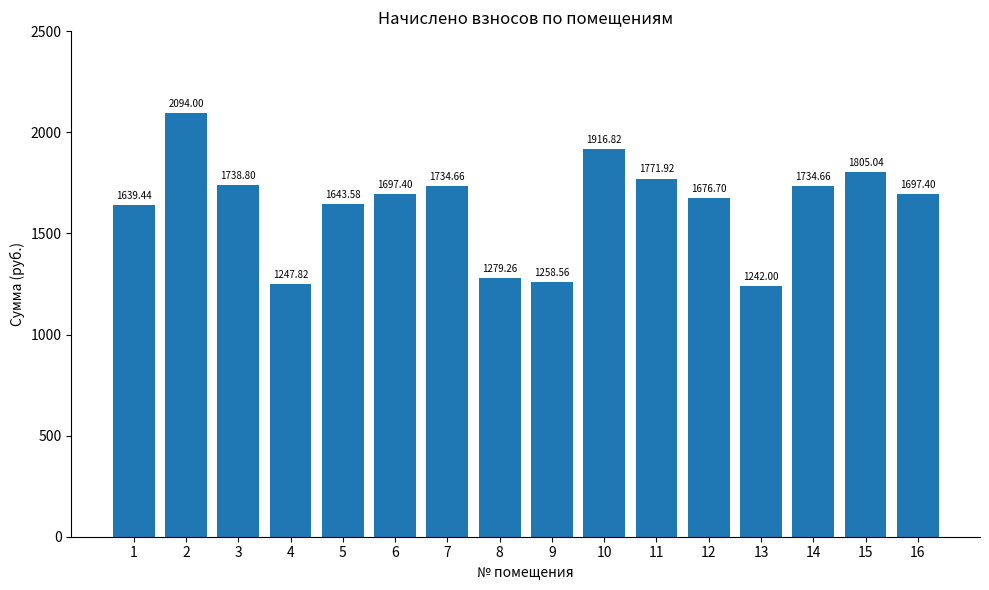

At which label does the data first exceed 1697?

2